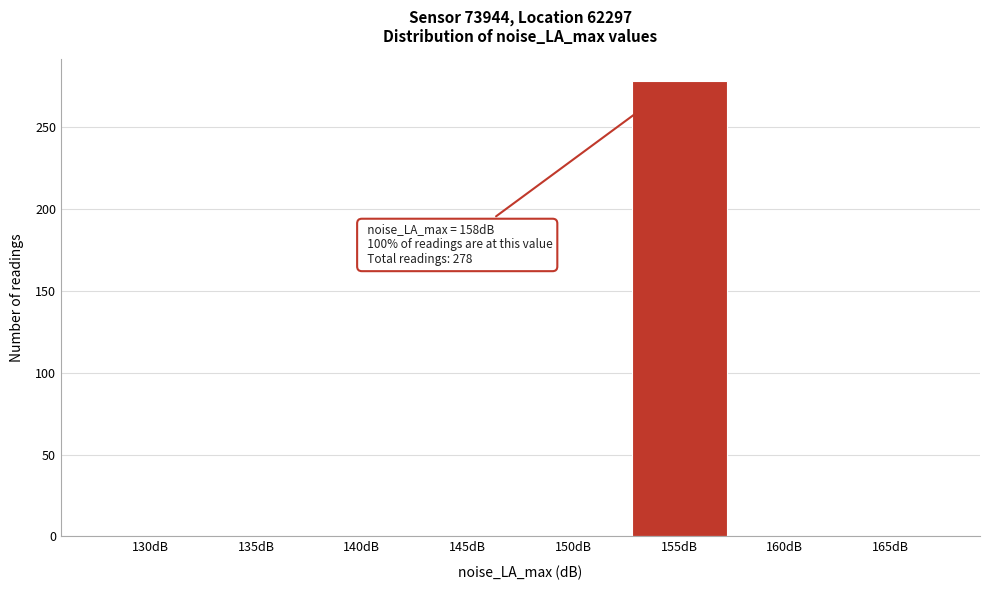

Reading left to right, extract all data points from this chart.

130dB=0	135dB=0	140dB=0	145dB=0	150dB=0	155dB=278	160dB=0	165dB=0